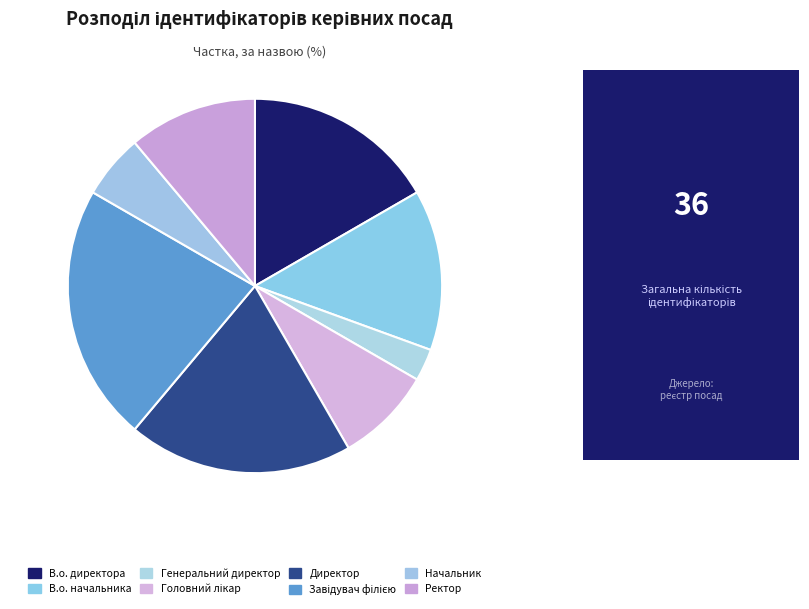

Rank the categories by value from highest to lowest.

Завідувач філією, Директор, В.о. директора, В.о. начальника, Ректор, Головний лікар, Начальник, Генеральний директор